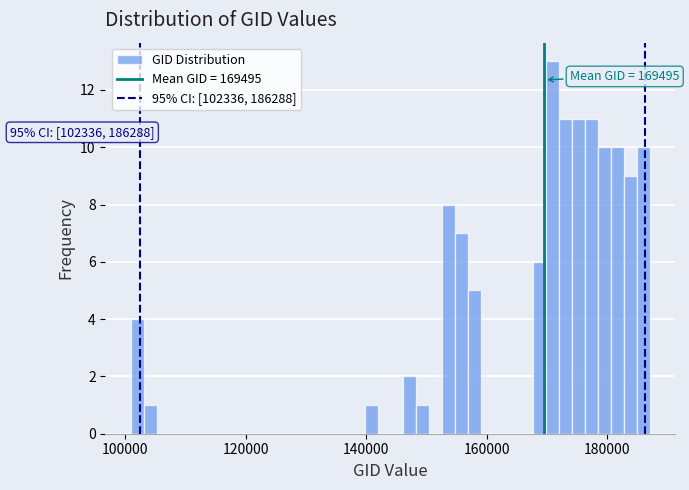

Read against the x-axis, roughly where is the centre of the tallest bar?

170000